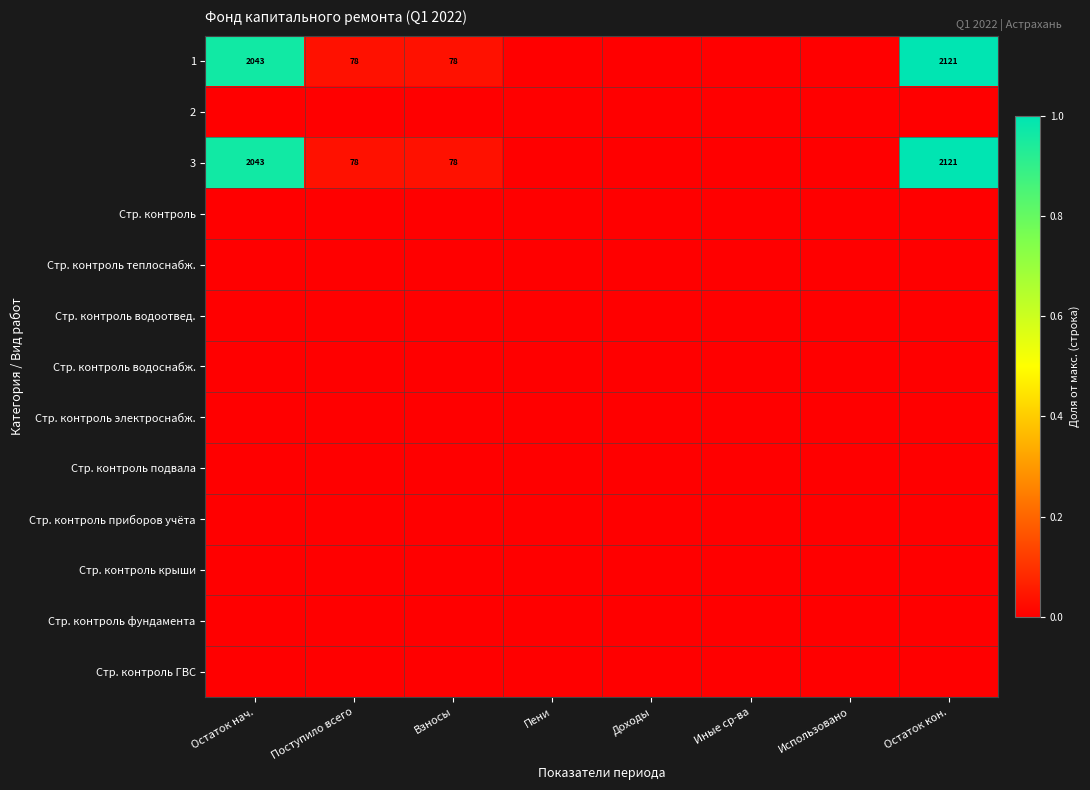

At how many categories does at least one series exceed 0?

4